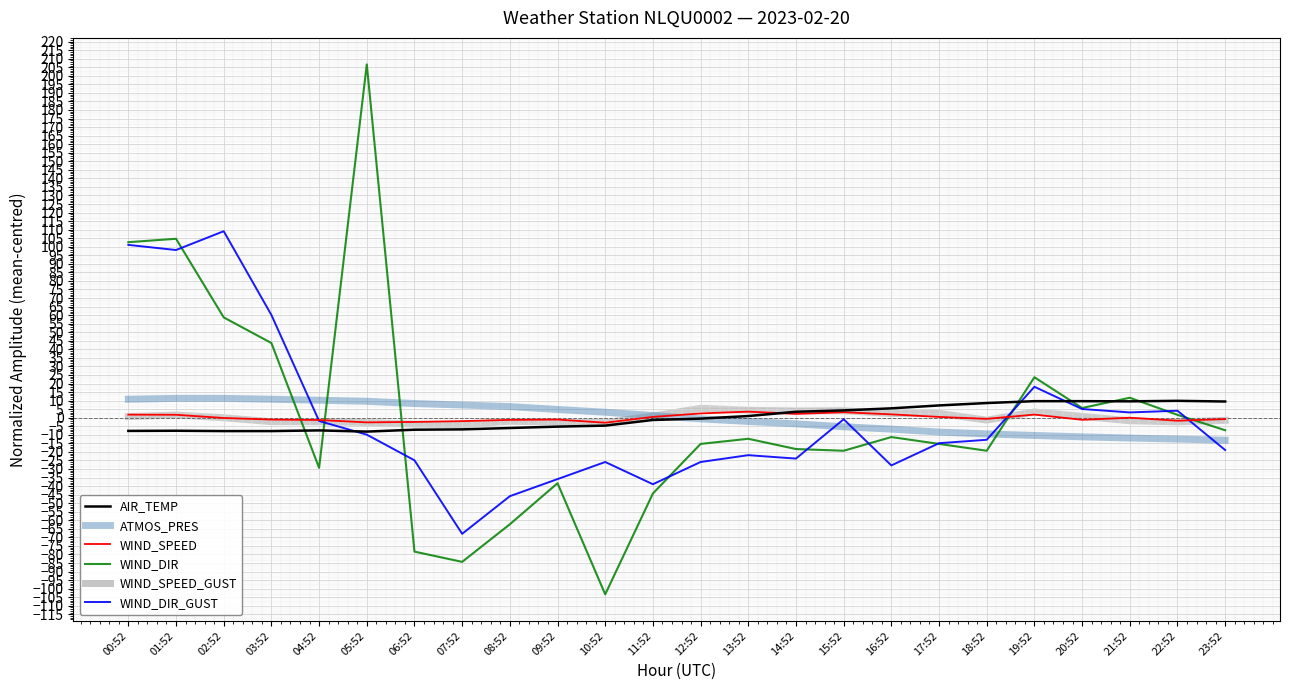

Is it true that WIND_DIR_GUST equals 3.1 at 21:52?

True